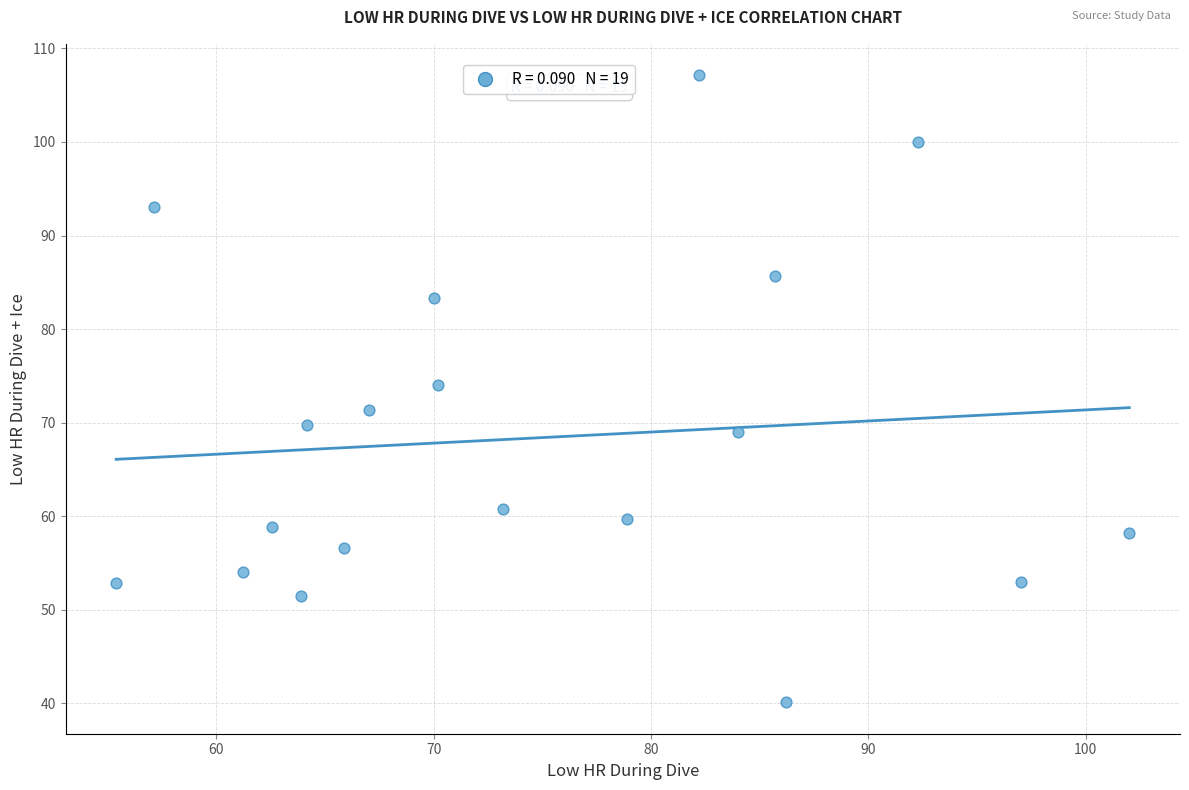

What is the range of Y values (max minus min)?

67.0